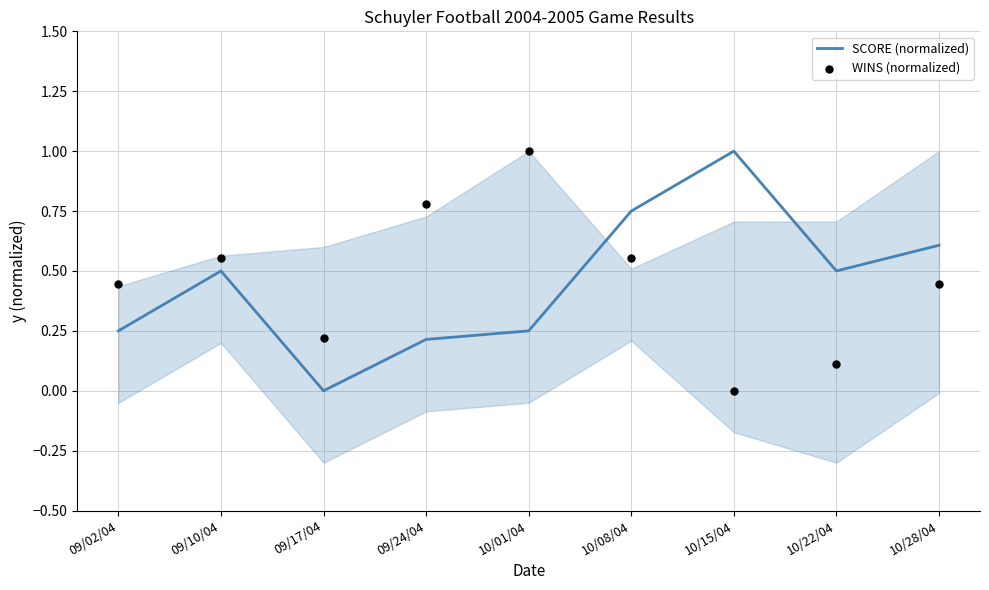

At how many categories does at least one series exceed 0?

9